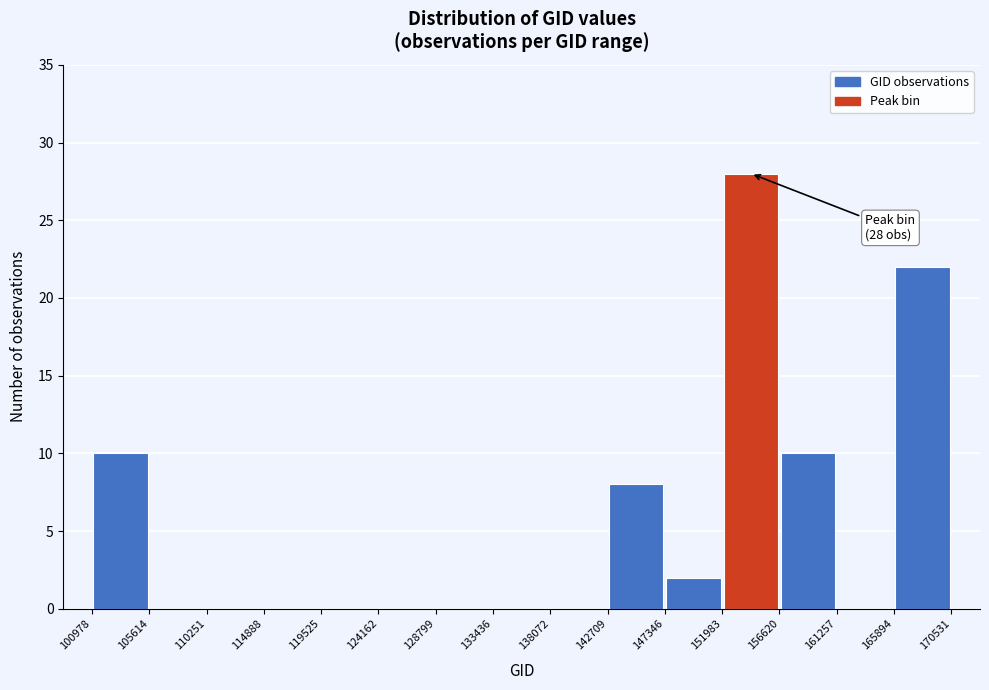

Which range on the x-axis has the tallest bar?

151983 to 156620